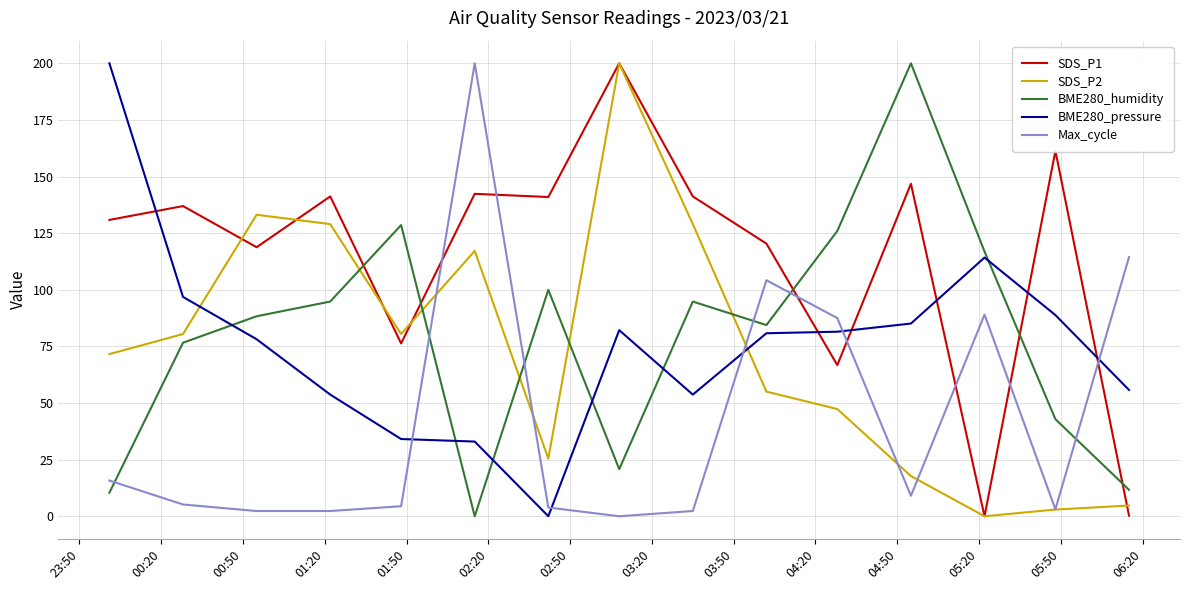

True or false: BME280_humidity and BME280_pressure intersect in this chart.

True